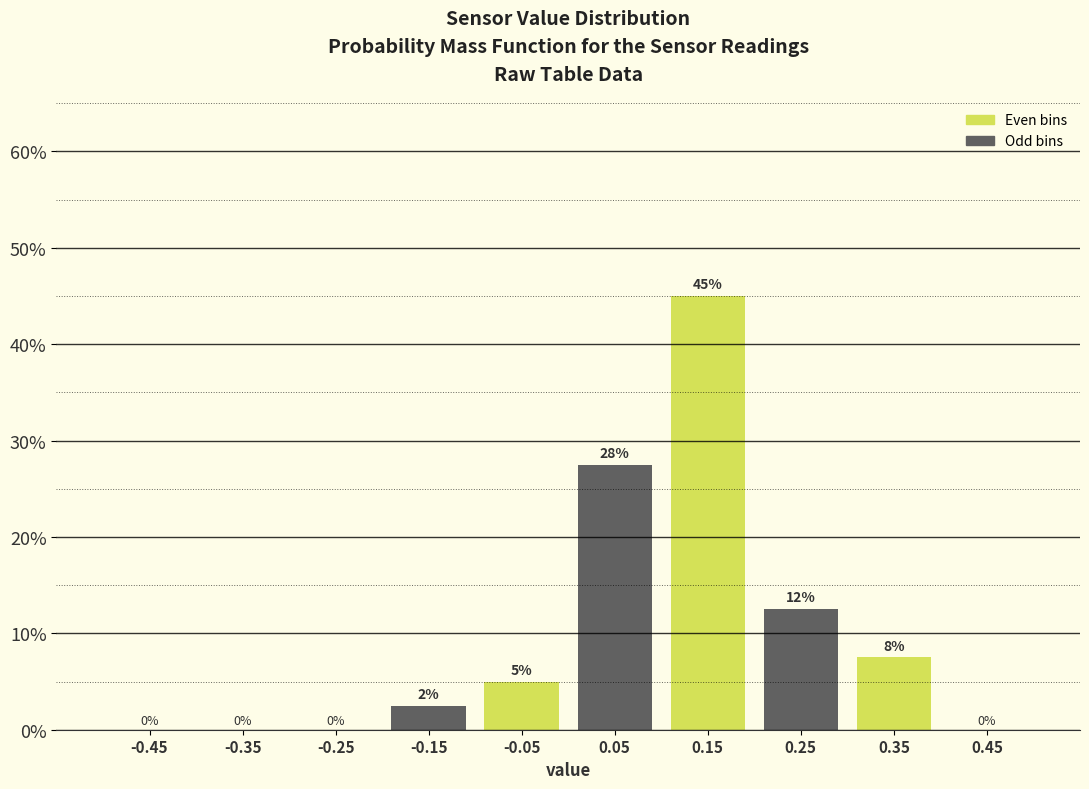

Which range on the x-axis has the tallest bar?

0.1 to 0.2